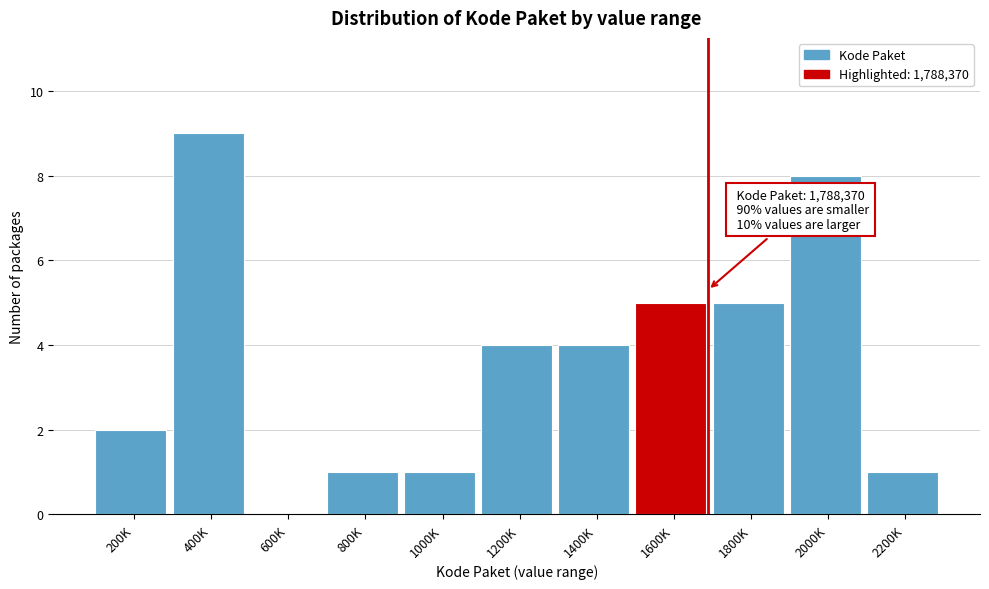

Reading left to right, list all the values displayed in this chart.

200K=2	400K=9	600K=0	800K=1	1000K=1	1200K=4	1400K=4	1600K=5	1800K=5	2000K=8	2200K=1